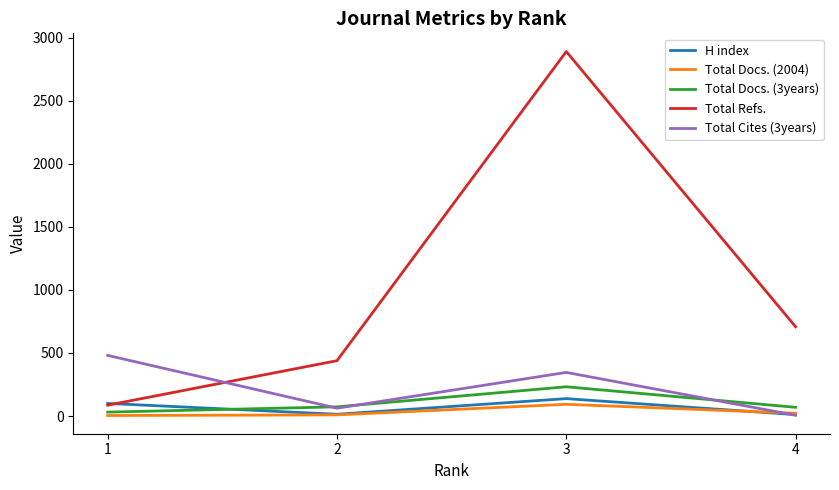

At how many categories does at least one series exceed 1574?

1